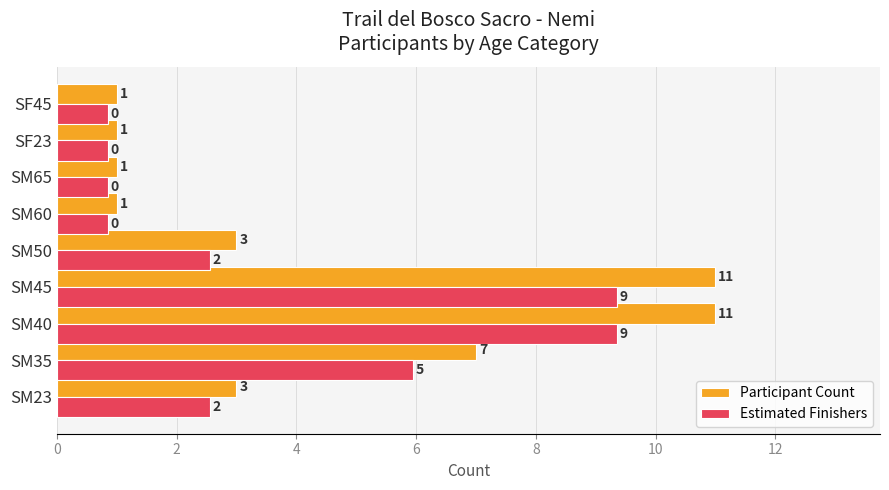

What is the difference between the maximum and minimum values in the Estimated Finishers series?

8.5